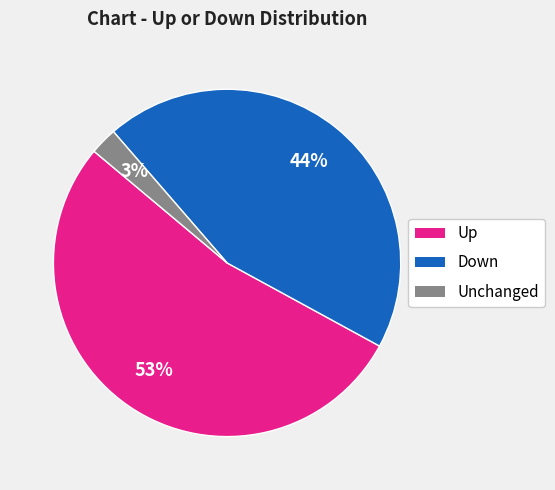

To the nearest percent, what is the average slice percentage?

33%